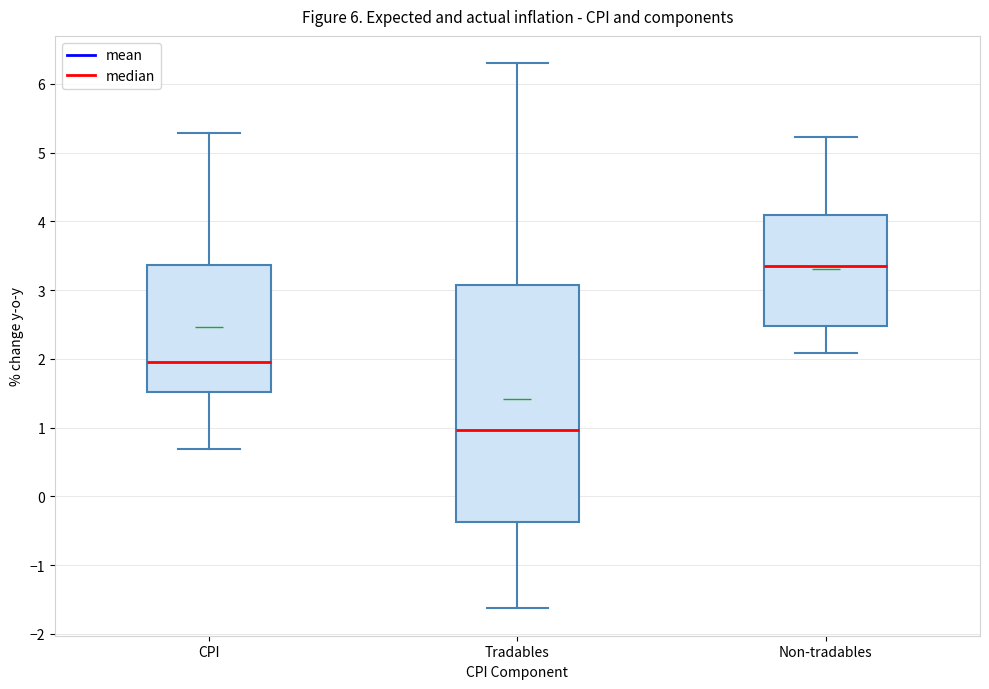

Where does the median line of the box for CPI sit on the y-axis? The values are not printed on the chart, so give them approximately, as read against the axis.

2.0